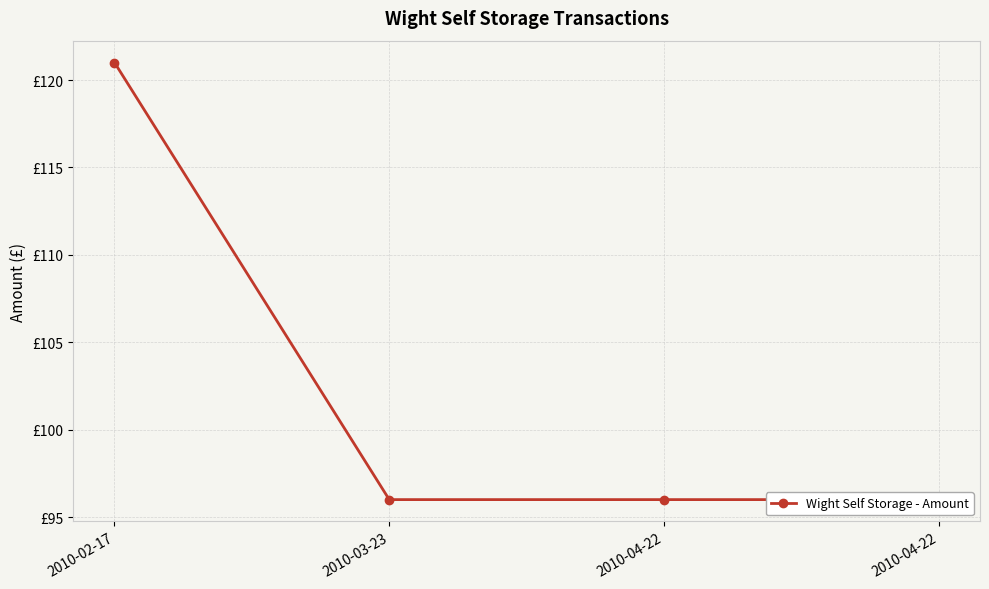

Reading left to right, list all the values displayed in this chart.

121	96	96	96